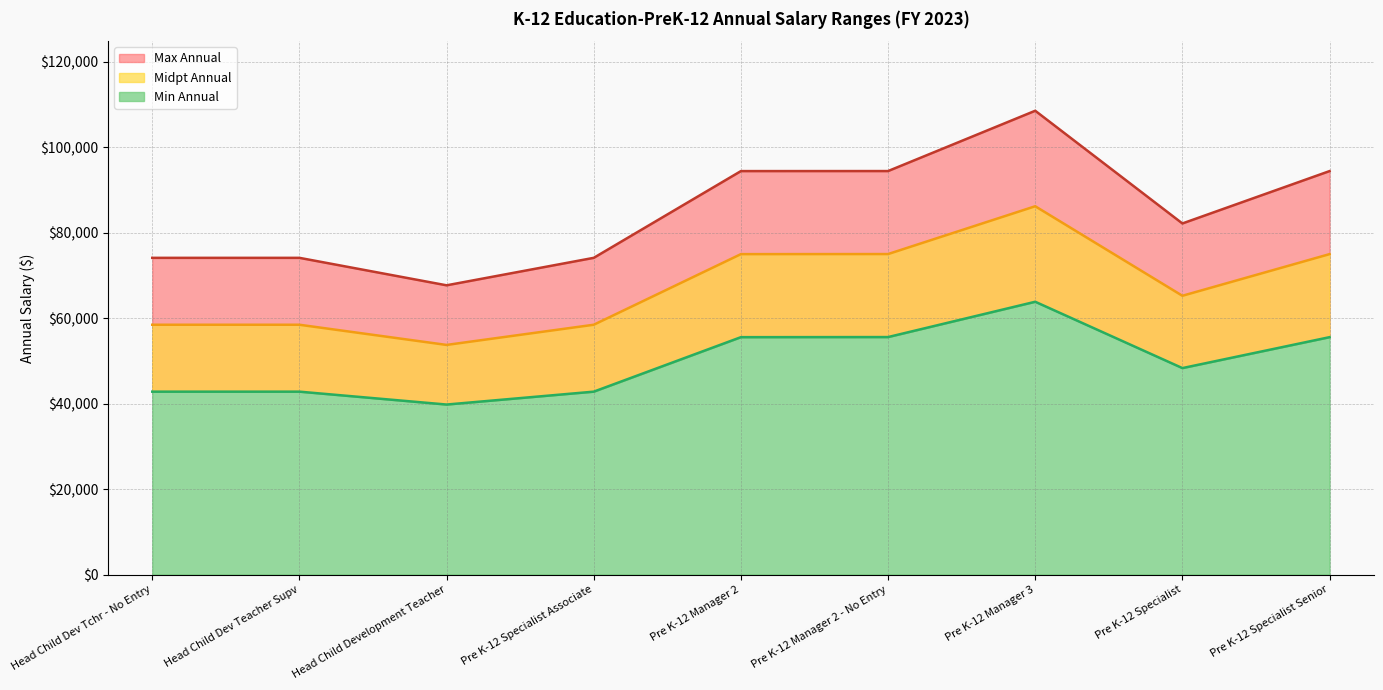

Which category has the highest value across all series?

Pre K-12 Manager 3